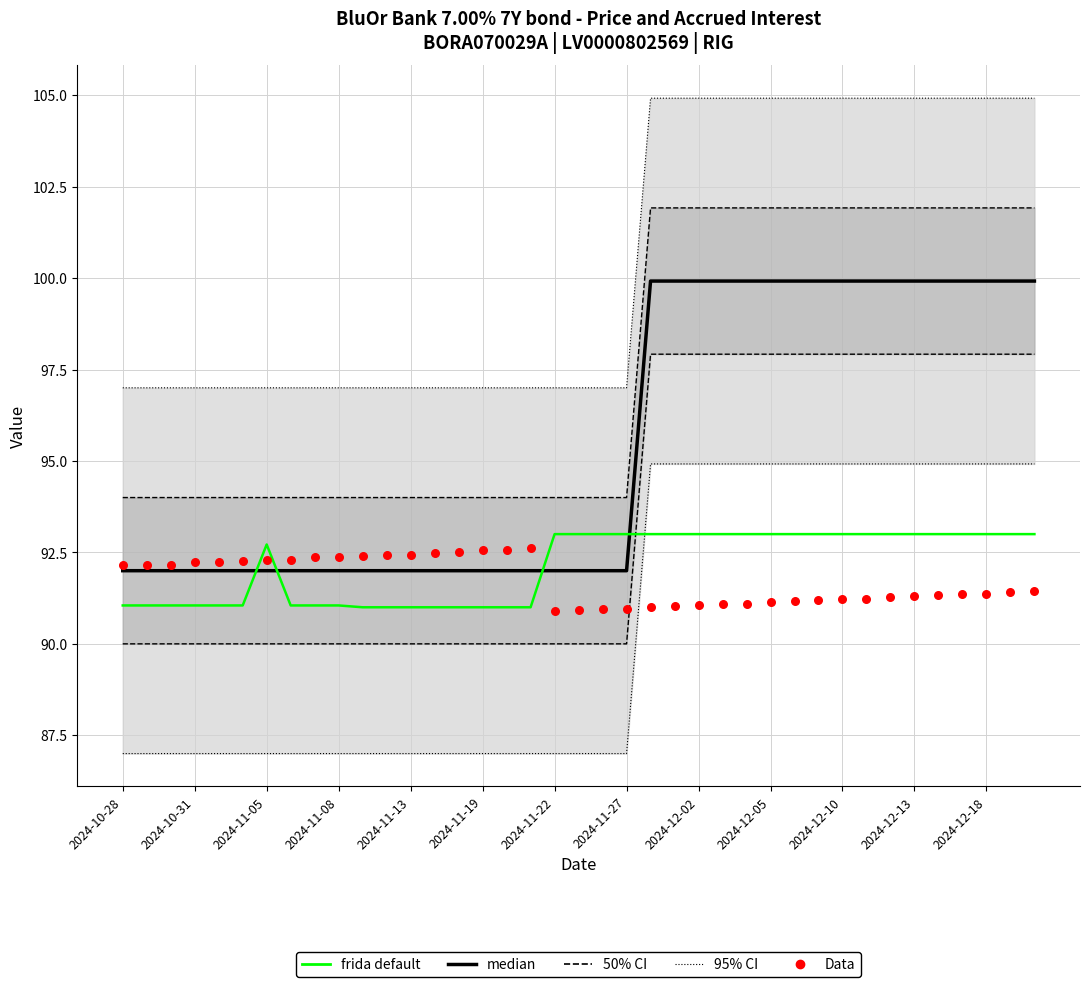

What is the total value across all series at 19?

275.9